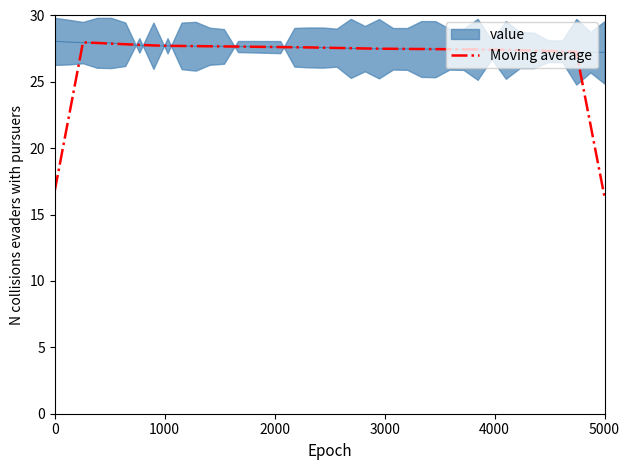

What is the greatest value displayed?

28.0